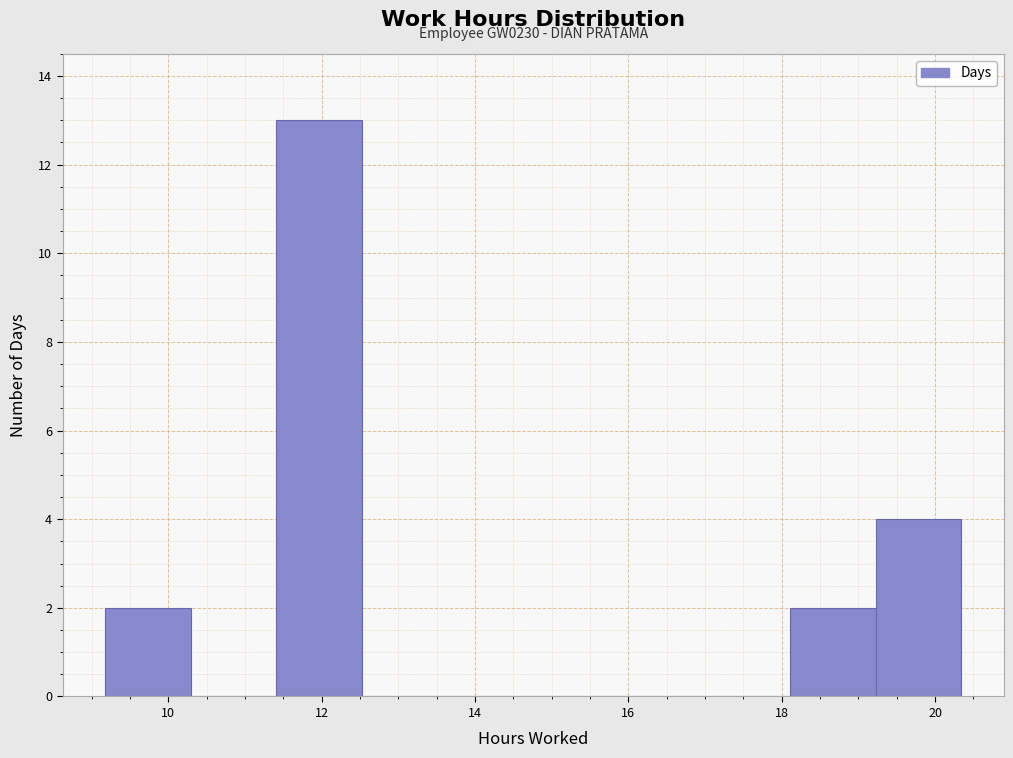

Which range on the x-axis has the tallest bar?

11.4 to 12.6